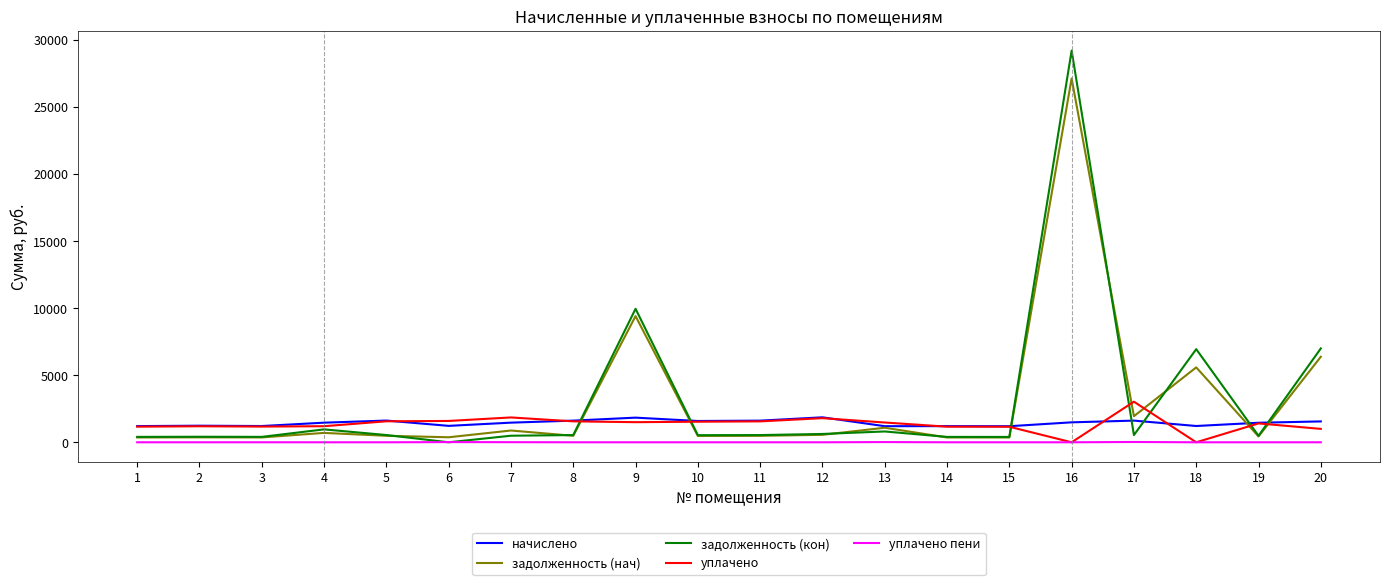

Which series ends up on top after the final intersection of уплачено and задолженность (нач)?

задолженность (нач)